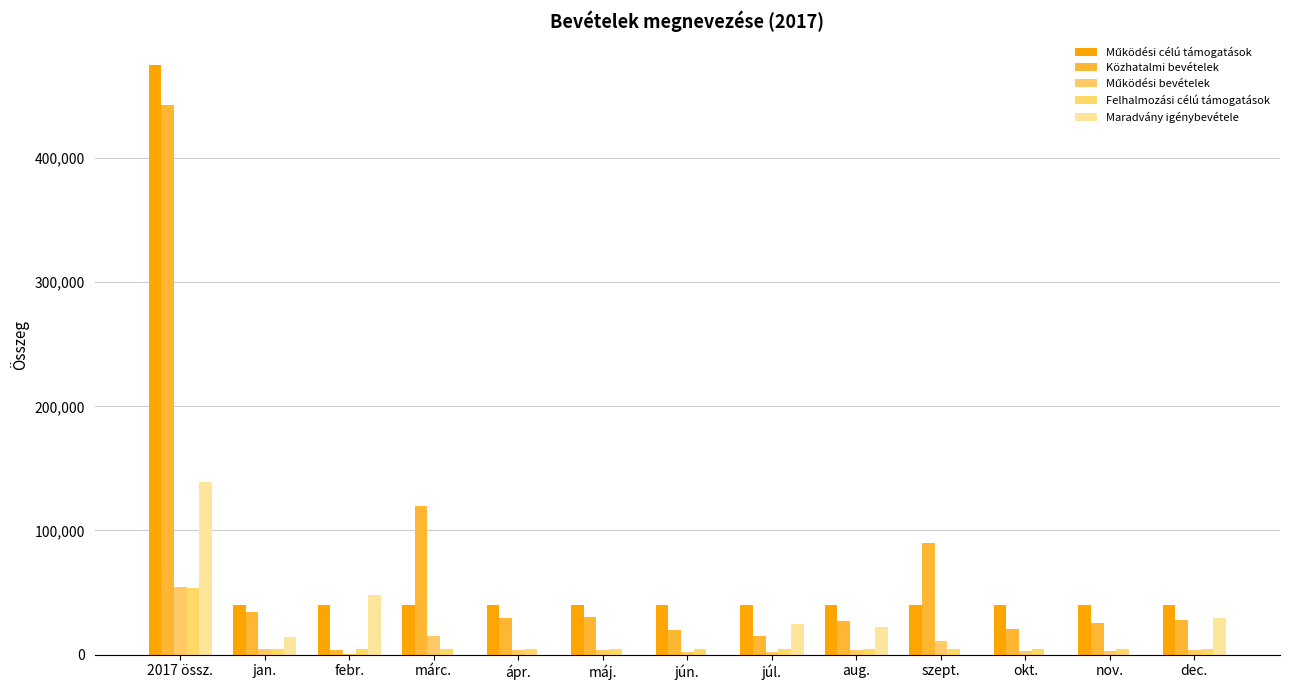

Which series changed the most between ápr. and máj.?

Közhatalmi bevételek